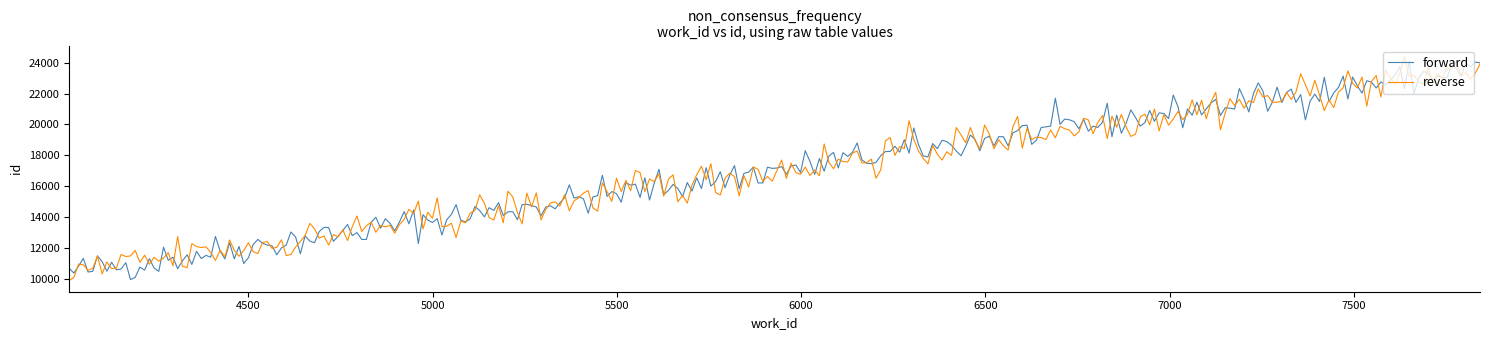

How many lines are shown in the chart?

2